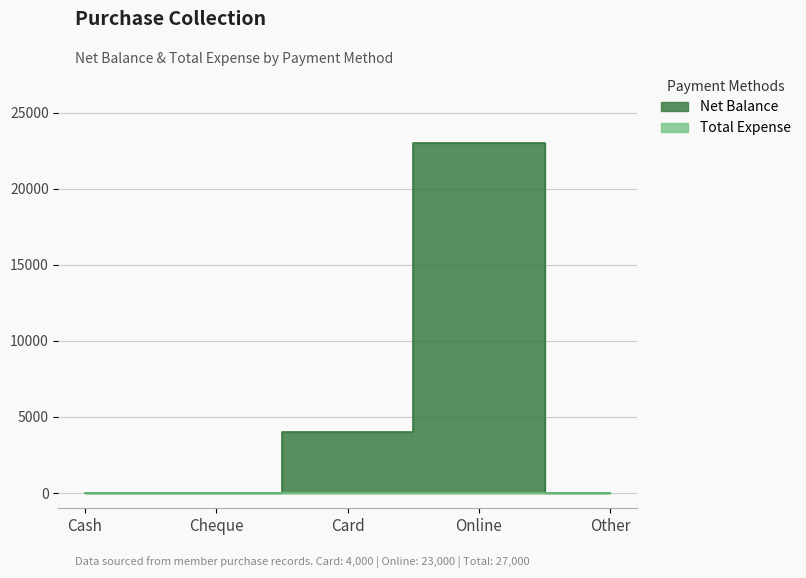

How many positive values are there?

2